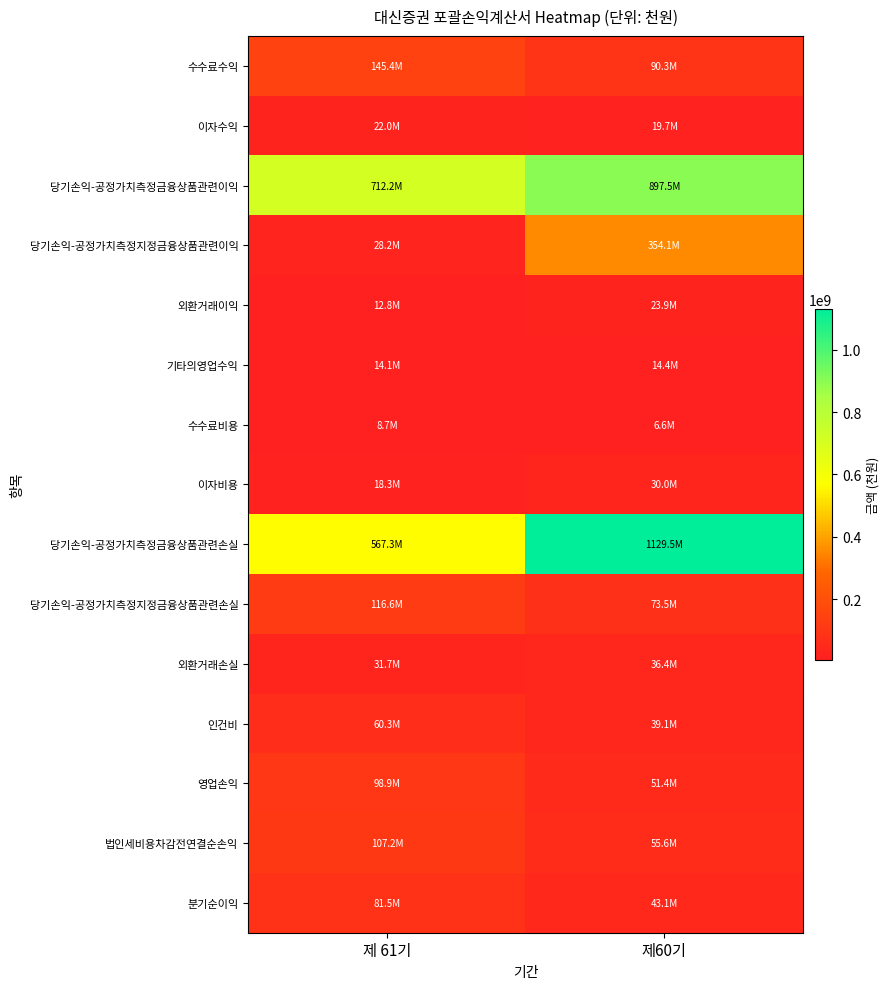

How many distinct data groups are displayed?

15